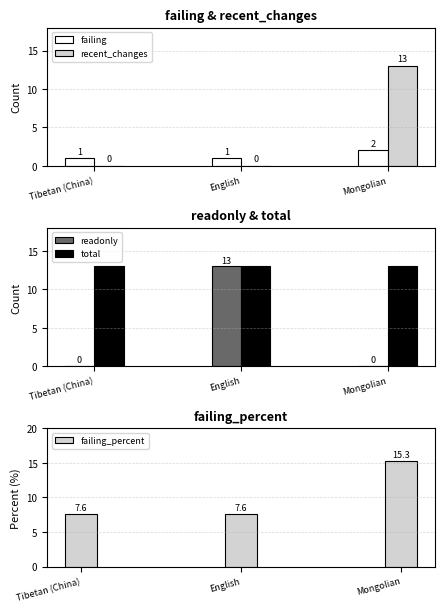

Reading left to right, transcribe all the data shown in this chart.

failing: 1.0	1.0	2.0
recent_changes: 0.0	0.0	13.0
readonly: 0.0	13.0	0.0
total: 13.0	13.0	13.0
failing_percent: 7.6	7.6	15.3